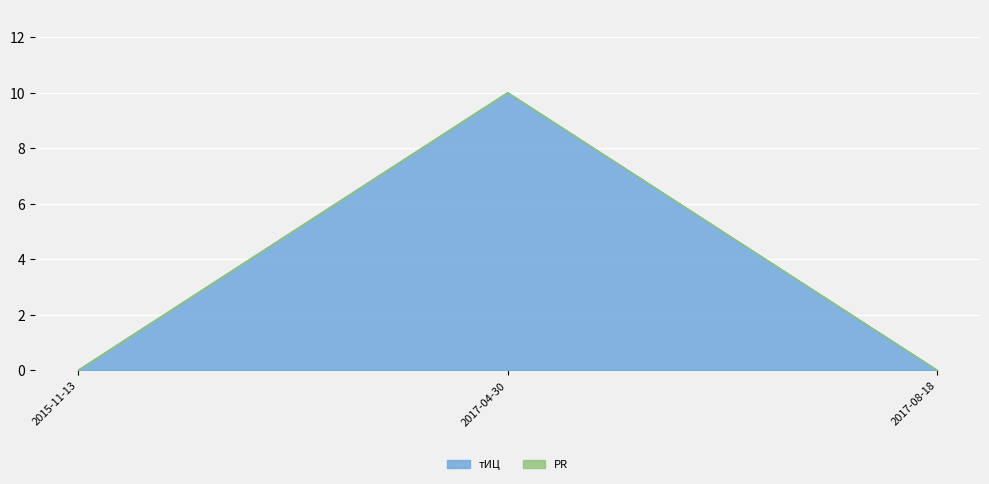

What is the greatest value displayed?

10